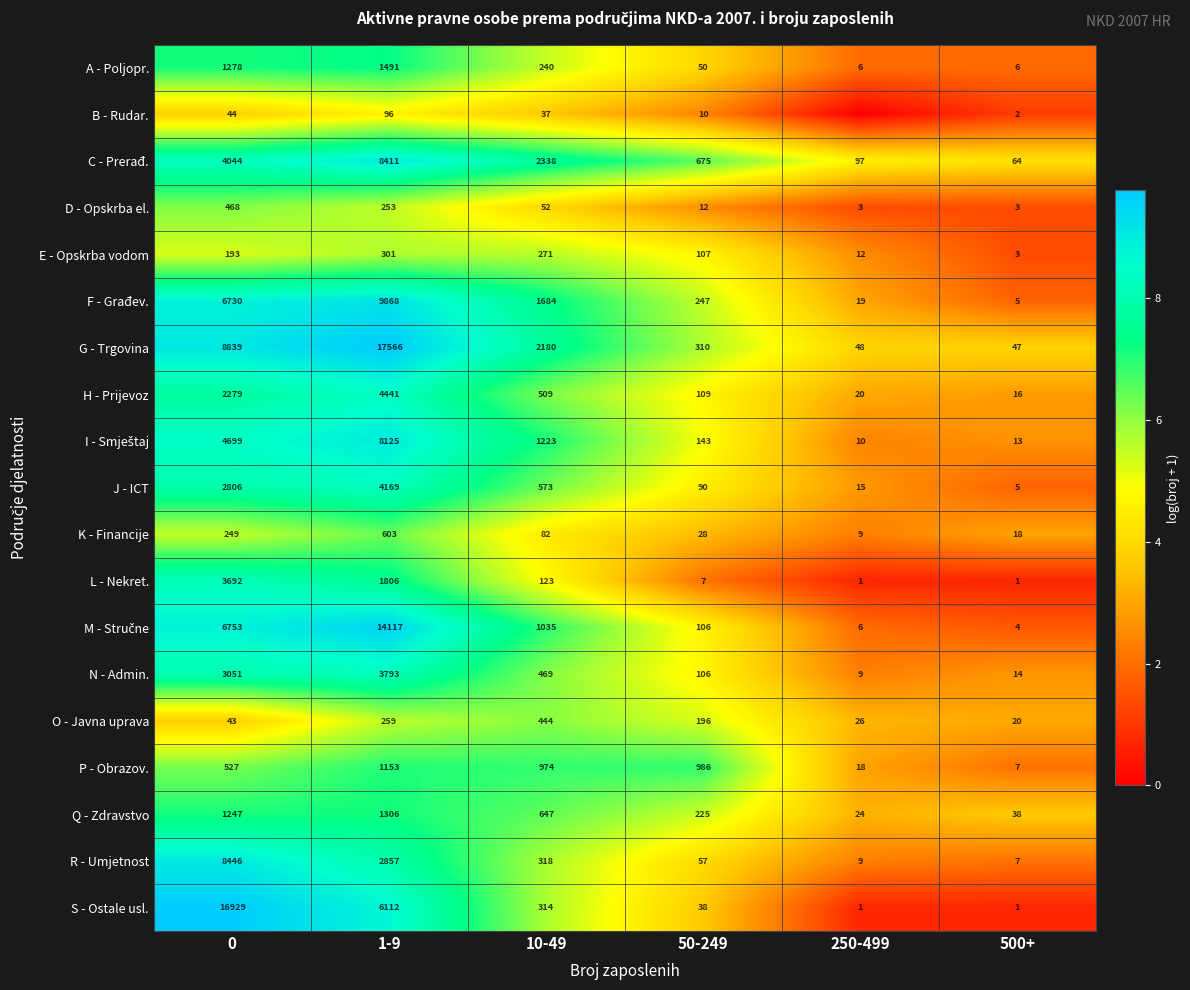

Between 0 and 1-9, which series saw the biggest shift?

S - Ostale usl.